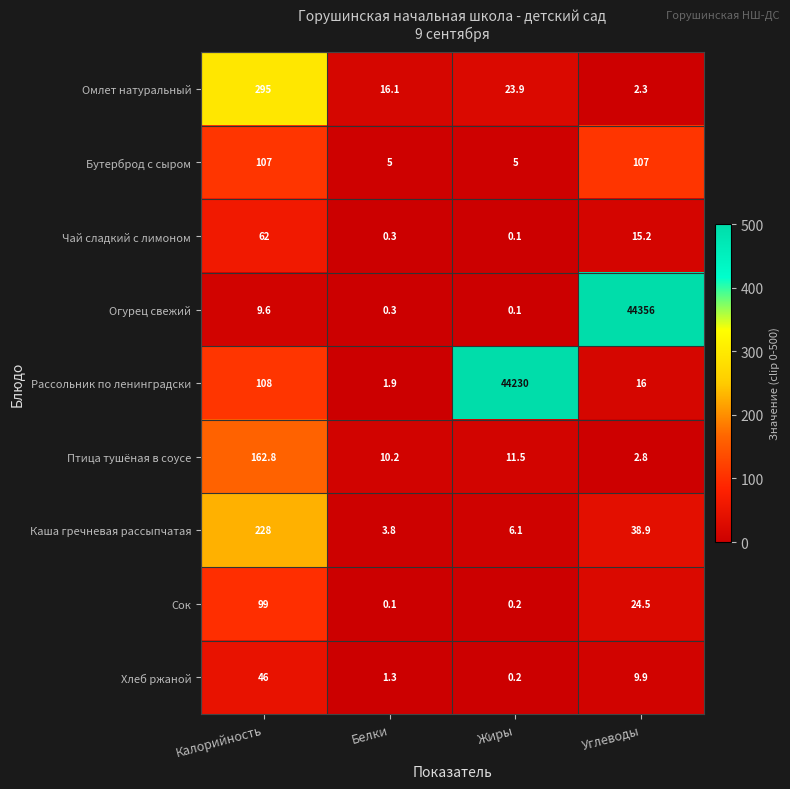

What value does the Хлеб ржаной series have at Белки?

1.3